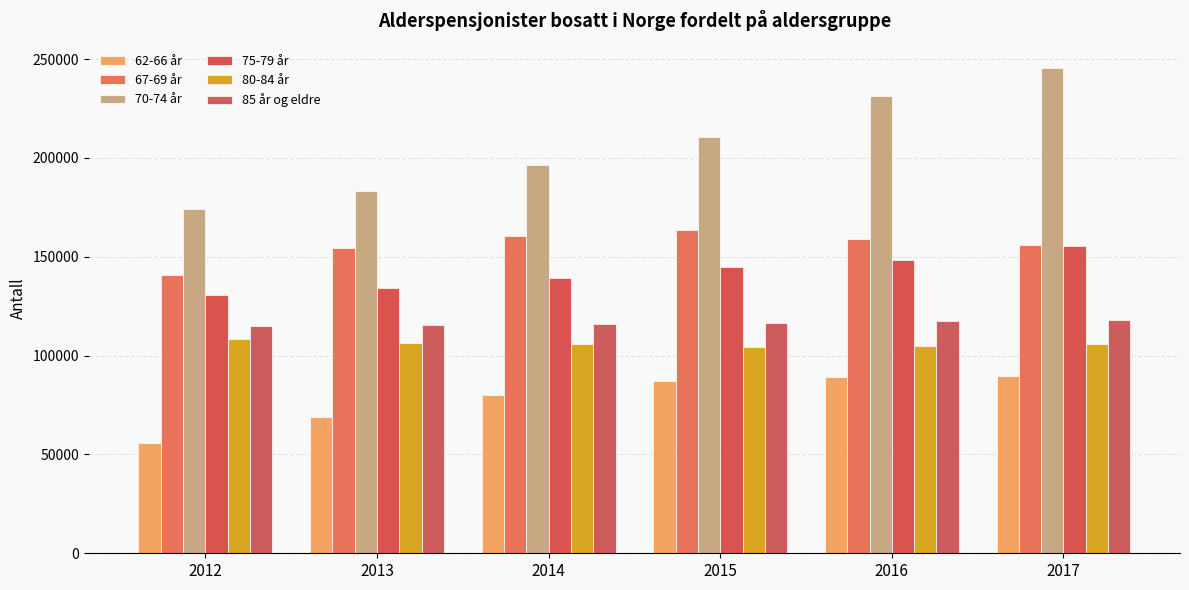

How many bars are there in total?

36